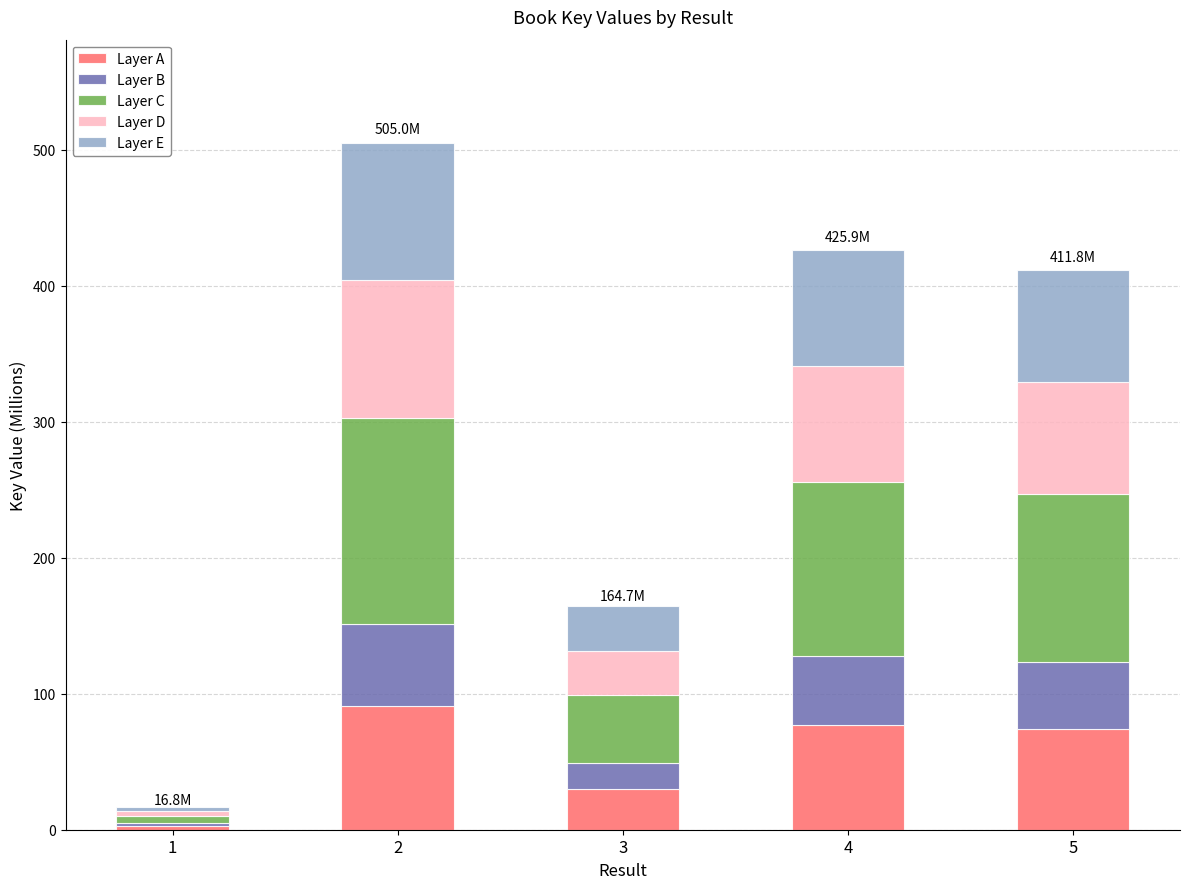

What is the total value across all series at 4?

425.9